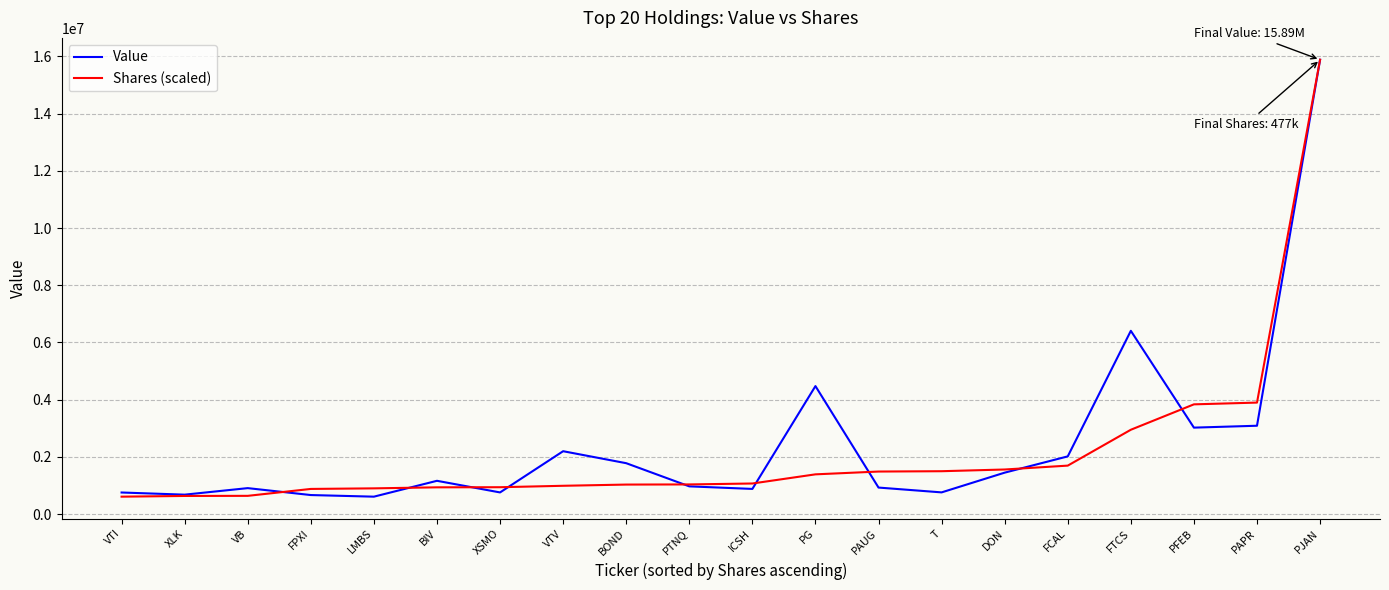

List the series in order of their overall mean, lowest first.

Shares (scaled), Value